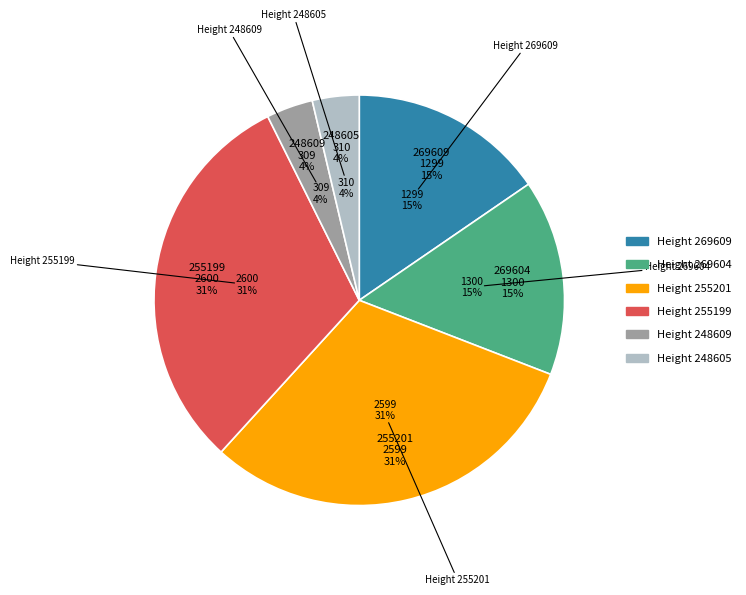

To the nearest percent, what is the difference between the largest and smallest slice percentages?

27%